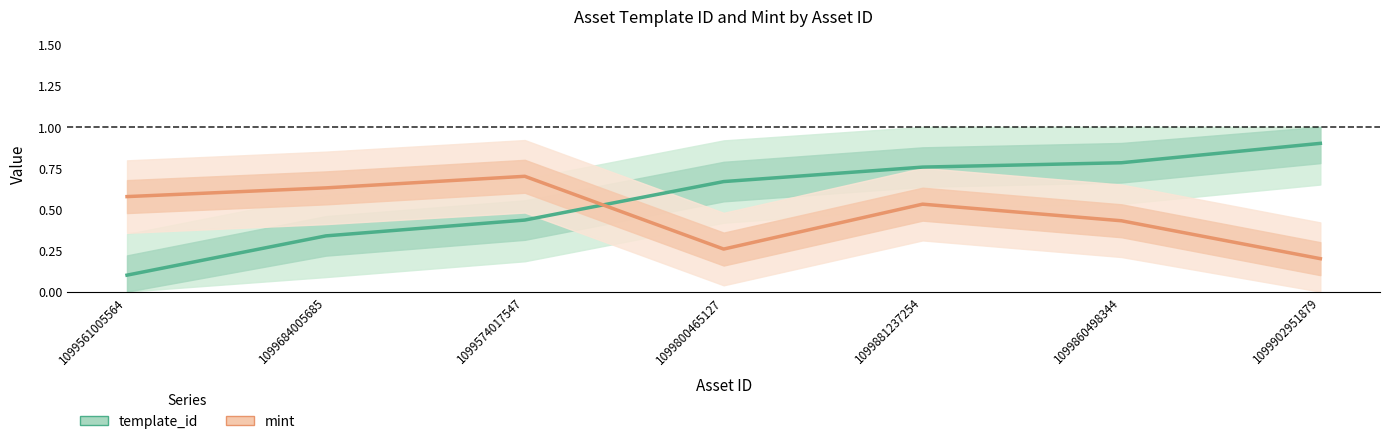

At which category is the sum across all series the highest?

1099881237254